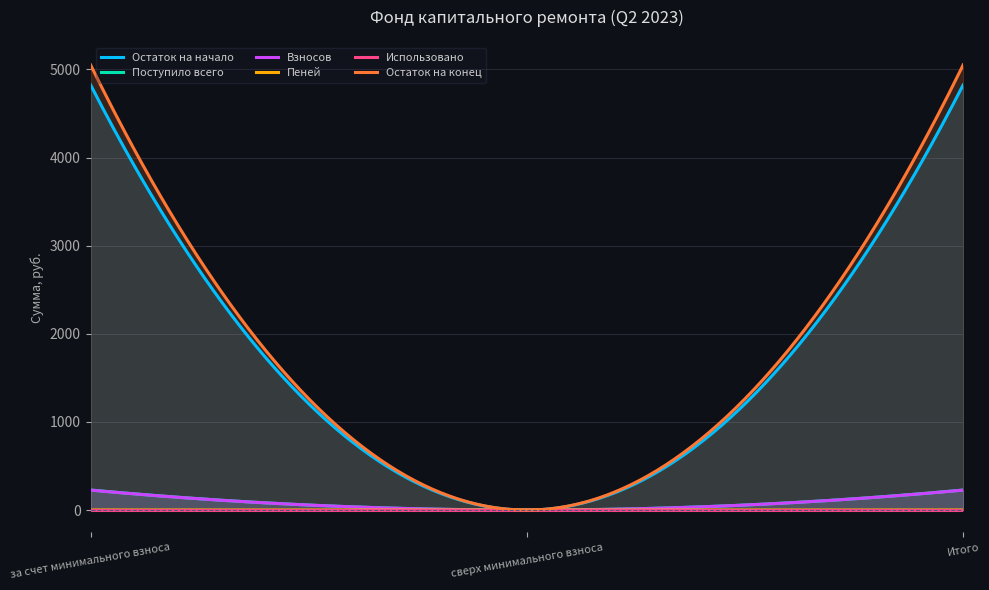

At which category is the sum across all series the highest?

за счет минимального взноса